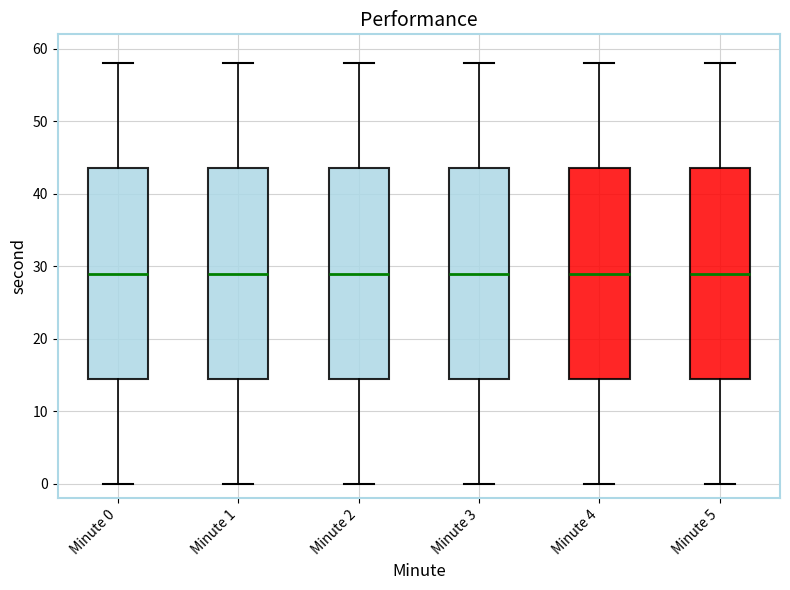

Reading left to right, transcribe this box plot: for each box, give where its median line is, the range the box spans, and where its two whiskers end, as read against the y-axis. The values are not printed on the chart, so give them approximately, as read against the axis.

Minute 0: median 29, box 15 to 44, whiskers 0 to 58
Minute 1: median 29, box 15 to 44, whiskers 0 to 58
Minute 2: median 29, box 15 to 44, whiskers 0 to 58
Minute 3: median 29, box 15 to 44, whiskers 0 to 58
Minute 4: median 29, box 15 to 44, whiskers 0 to 58
Minute 5: median 29, box 15 to 44, whiskers 0 to 58